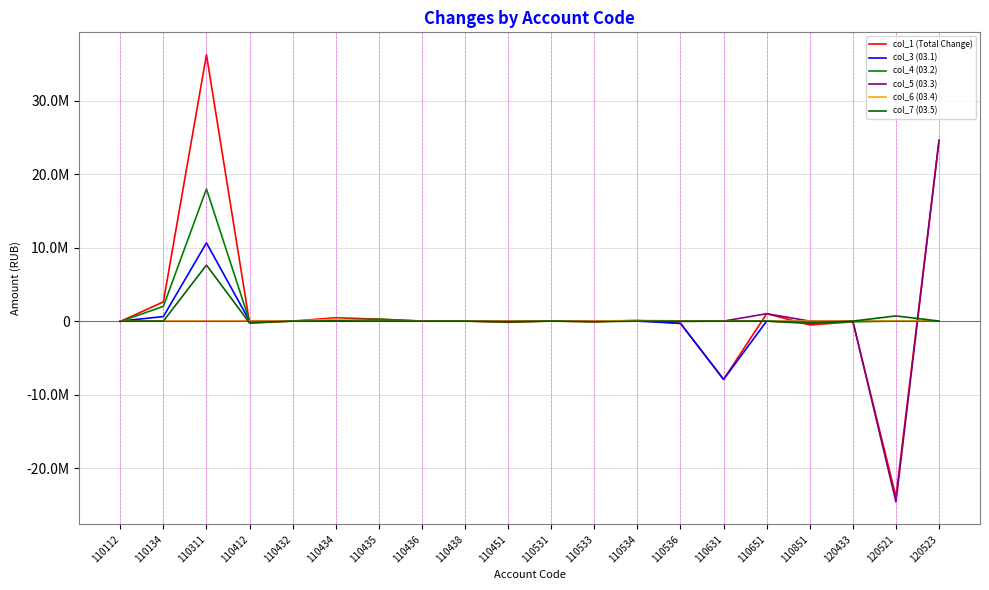

True or false: col_5 (03.3) and col_6 (03.4) cross at least once.

True